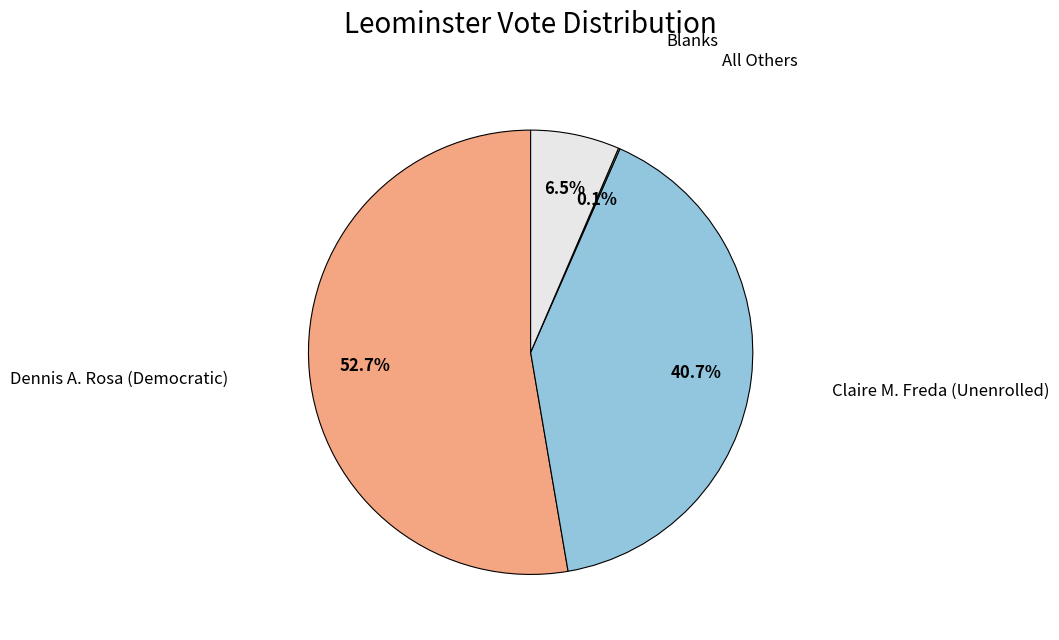

Is Claire M. Freda (Unenrolled) the majority of the pie?

No